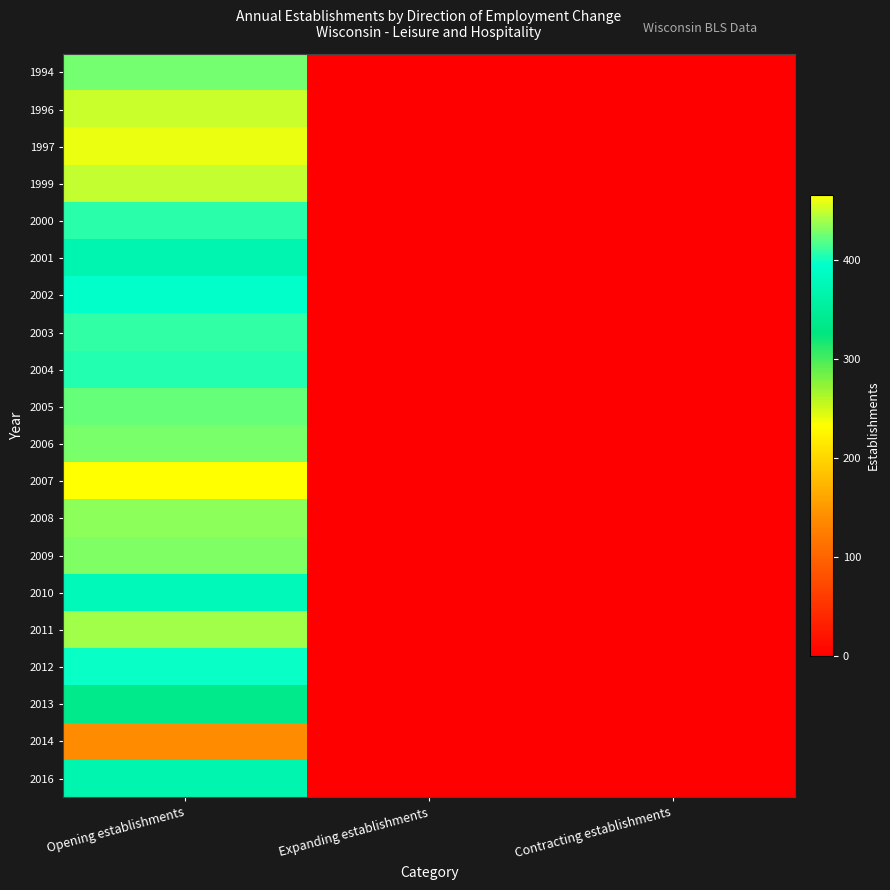

Reading left to right, extract all data points from this chart.

1994: Opening establishments=427	Expanding establishments=0	Contracting establishments=0
1996: Opening establishments=451	Expanding establishments=0	Contracting establishments=0
1997: Opening establishments=459	Expanding establishments=0	Contracting establishments=0
1999: Opening establishments=449	Expanding establishments=0	Contracting establishments=0
2000: Opening establishments=407	Expanding establishments=0	Contracting establishments=0
2001: Opening establishments=371	Expanding establishments=0	Contracting establishments=0
2002: Opening establishments=396	Expanding establishments=0	Contracting establishments=0
2003: Opening establishments=409	Expanding establishments=0	Contracting establishments=0
2004: Opening establishments=405	Expanding establishments=0	Contracting establishments=0
2005: Opening establishments=424	Expanding establishments=0	Contracting establishments=0
2006: Opening establishments=429	Expanding establishments=0	Contracting establishments=0
2007: Opening establishments=466	Expanding establishments=0	Contracting establishments=0
2008: Opening establishments=435	Expanding establishments=0	Contracting establishments=0
2009: Opening establishments=431	Expanding establishments=0	Contracting establishments=0
2010: Opening establishments=377	Expanding establishments=0	Contracting establishments=0
2011: Opening establishments=440	Expanding establishments=0	Contracting establishments=0
2012: Opening establishments=398	Expanding establishments=0	Contracting establishments=0
2013: Opening establishments=335	Expanding establishments=0	Contracting establishments=0
2014: Opening establishments=139	Expanding establishments=0	Contracting establishments=0
2016: Opening establishments=369	Expanding establishments=0	Contracting establishments=0